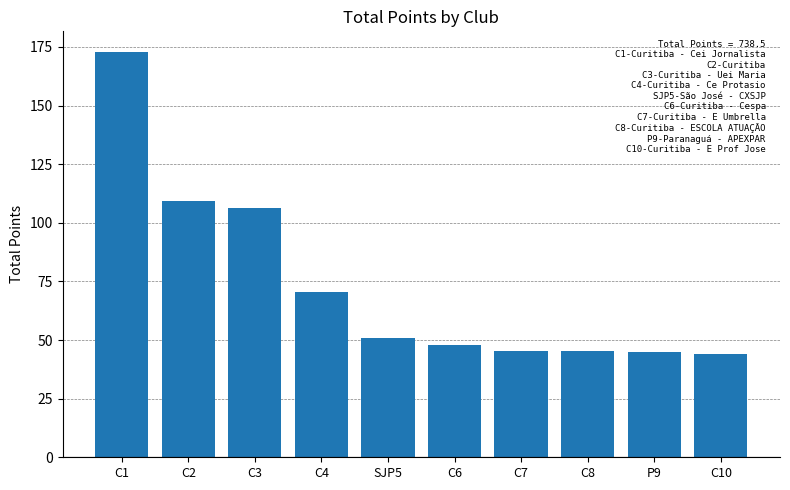

Is it true that the value at C2 is 109.5?

True